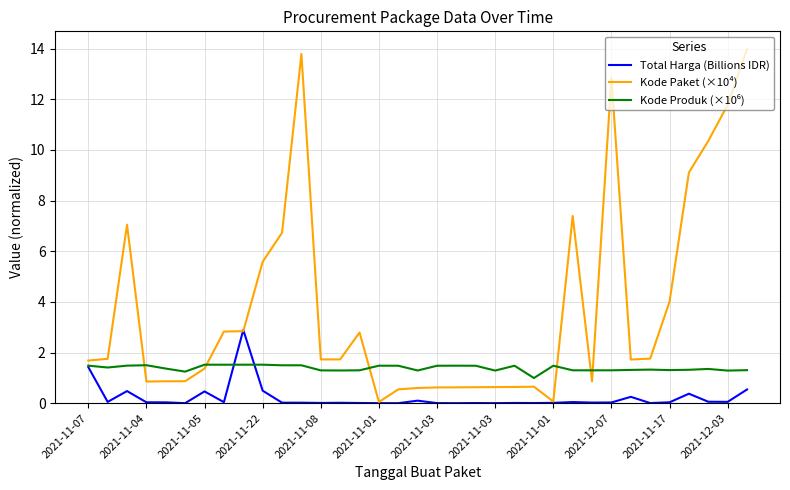

Which series has the largest total across all categories?

Kode Paket (×10⁴)